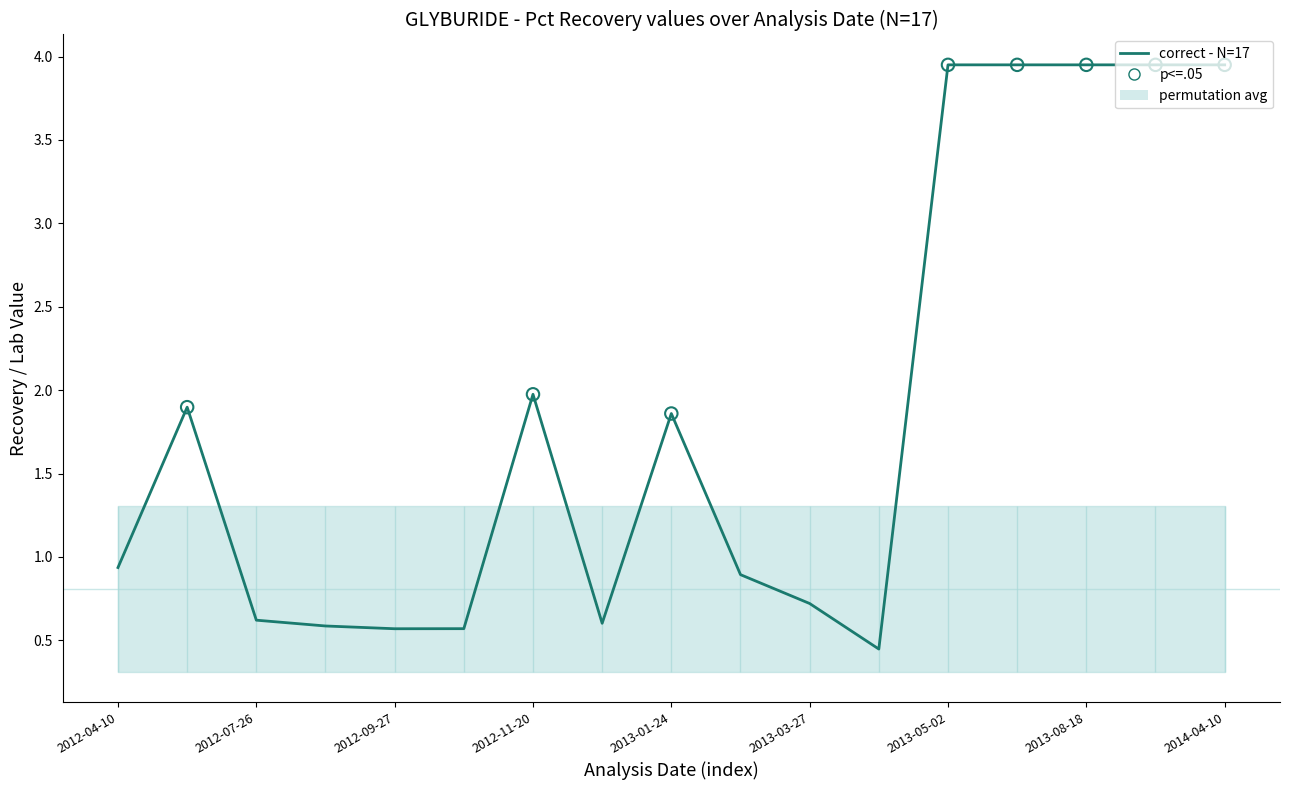

What is the ratio of the value at 2013-02-28 to the value at 2013-05-02?

0.2